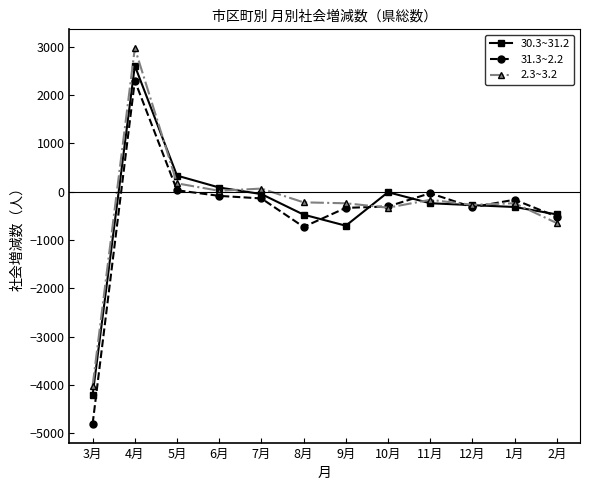

What is the difference between the maximum and second lowest values in the 30.3~31.2 series?

3309